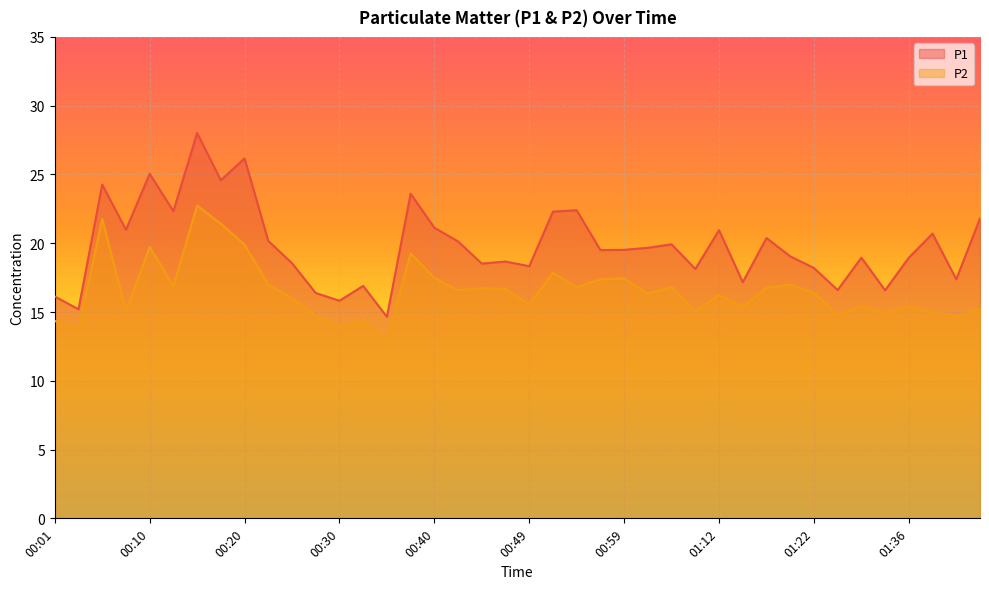

True or false: P2 and P1 cross at least once.

False